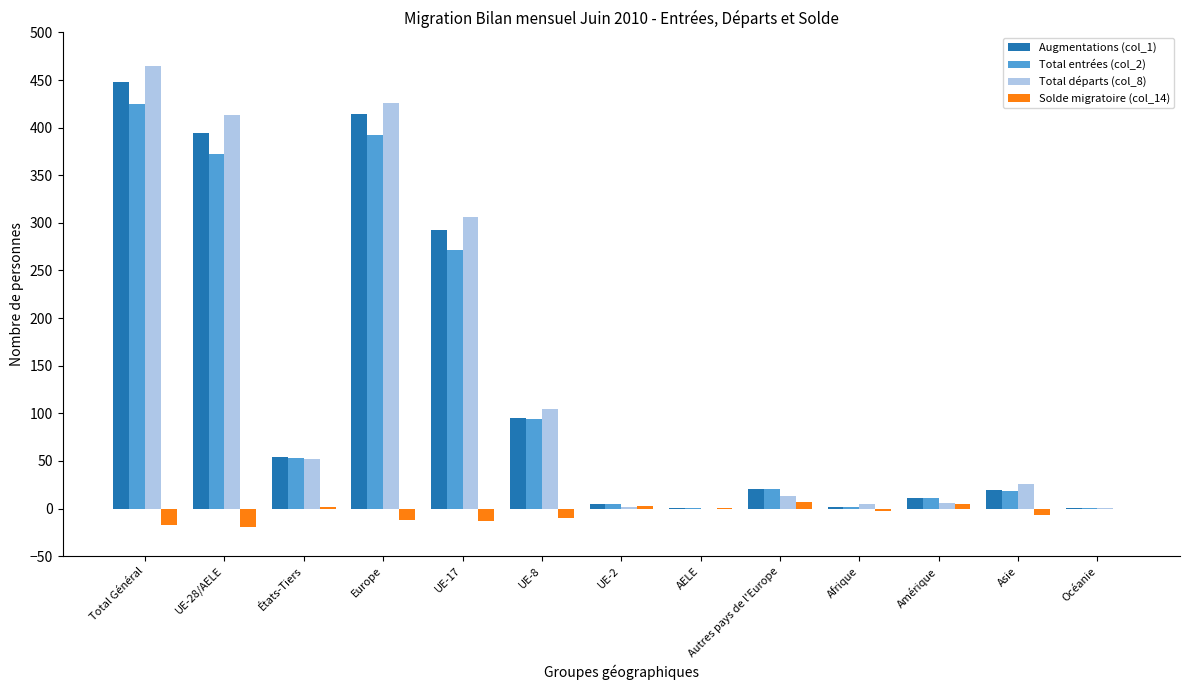

Is the value of Augmentations (col_1) at Amérique greater than the value of Solde migratoire (col_14) at Afrique?

Yes